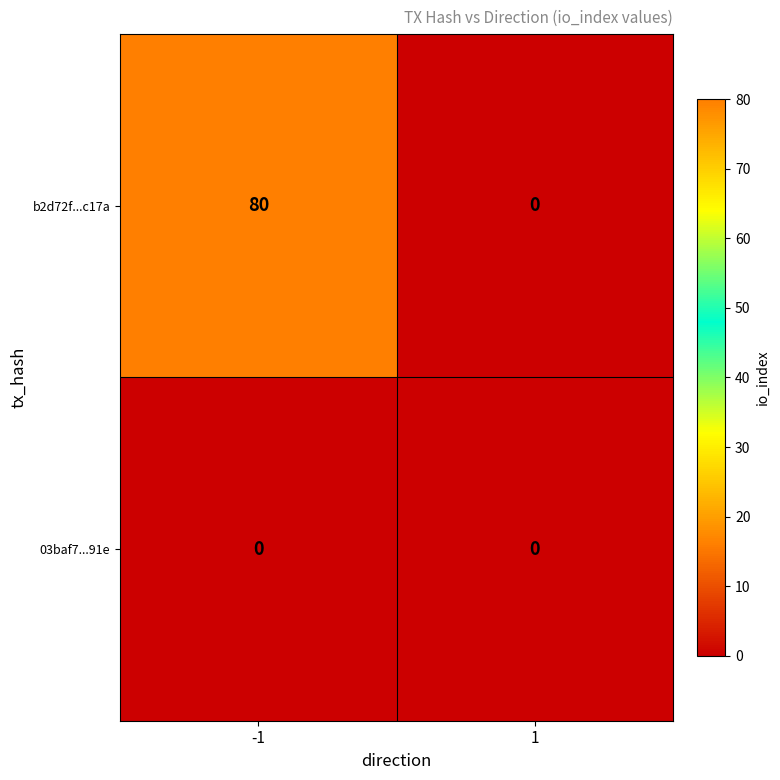

What is the difference between the b2d72f...c17a values at 1 and -1?

80